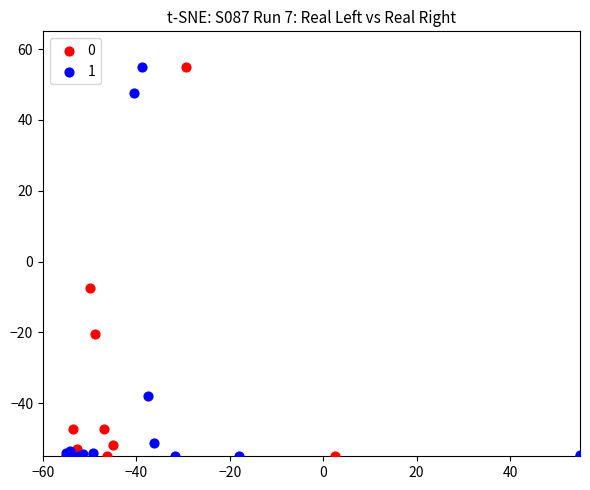

What are all the series names shown in the legend?

0, 1